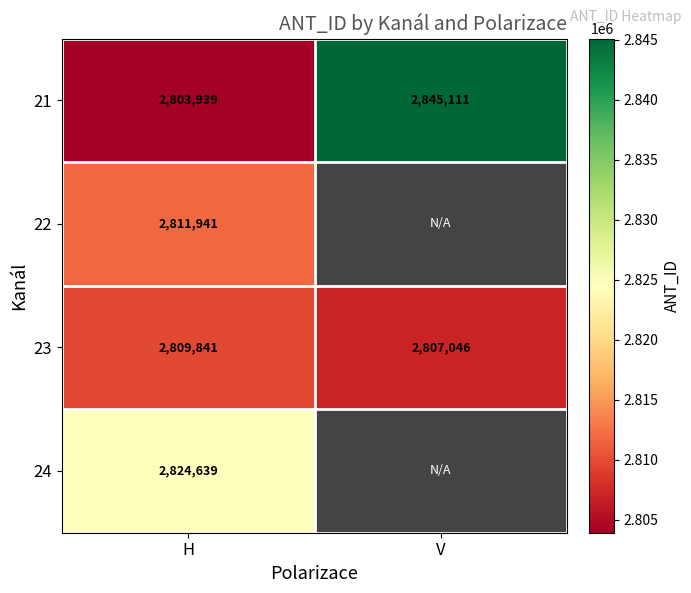

What is the spread (max minus min) of values at V?

38065.0